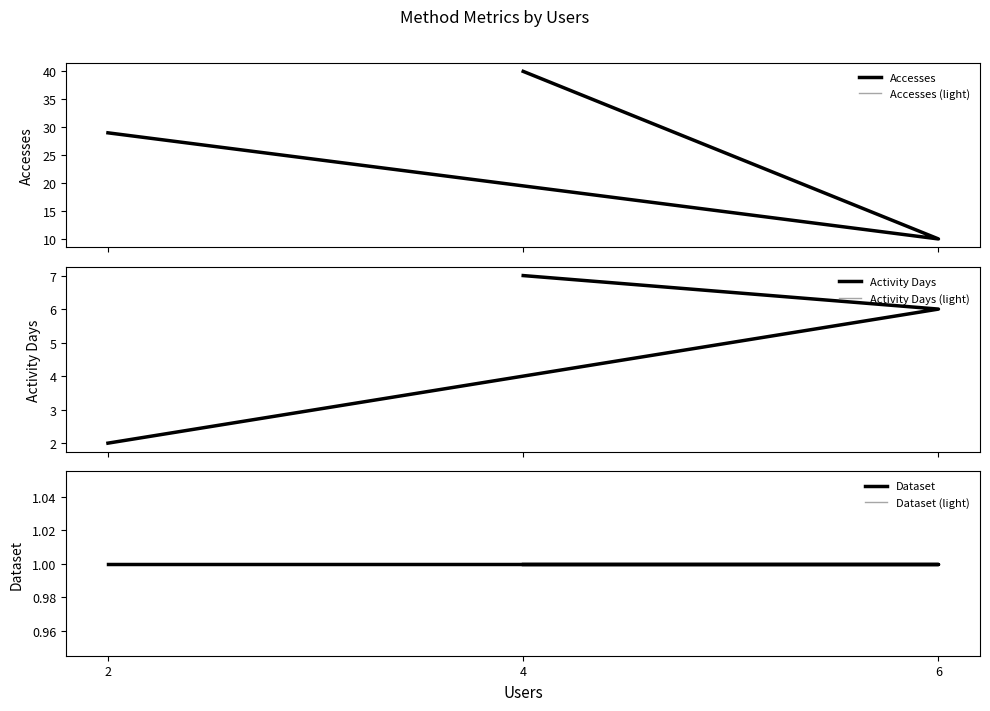

Is it true that Accesses equals 29 at 2?

True